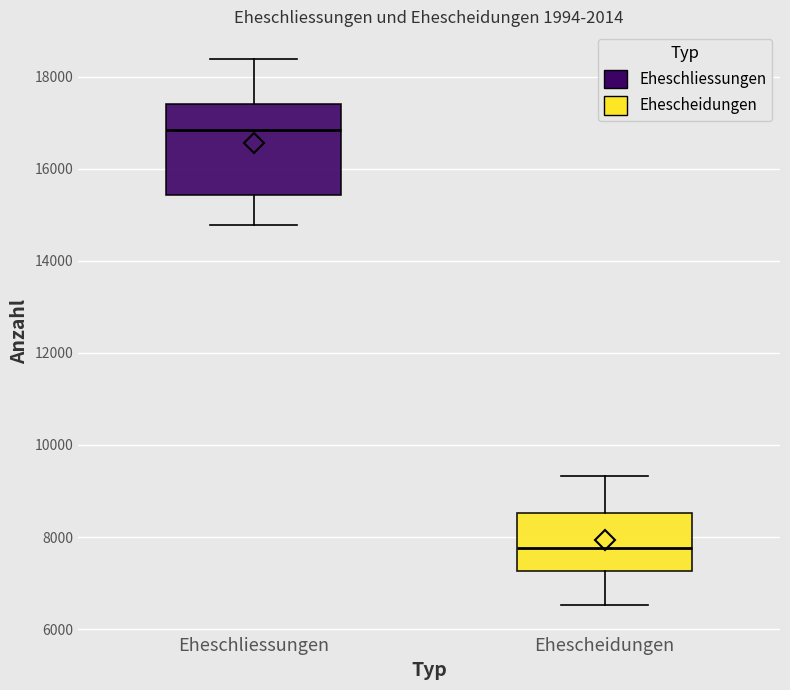

Reading left to right, read every box against the y-axis: the position of its median line, the range the box covers, and the ends of its whiskers. The values are not printed on the chart, so give them approximately, as read against the axis.

Eheschliessungen: median 16800, box 15400 to 17400, whiskers 14800 to 18400
Ehescheidungen: median 7800, box 7200 to 8600, whiskers 6600 to 9400